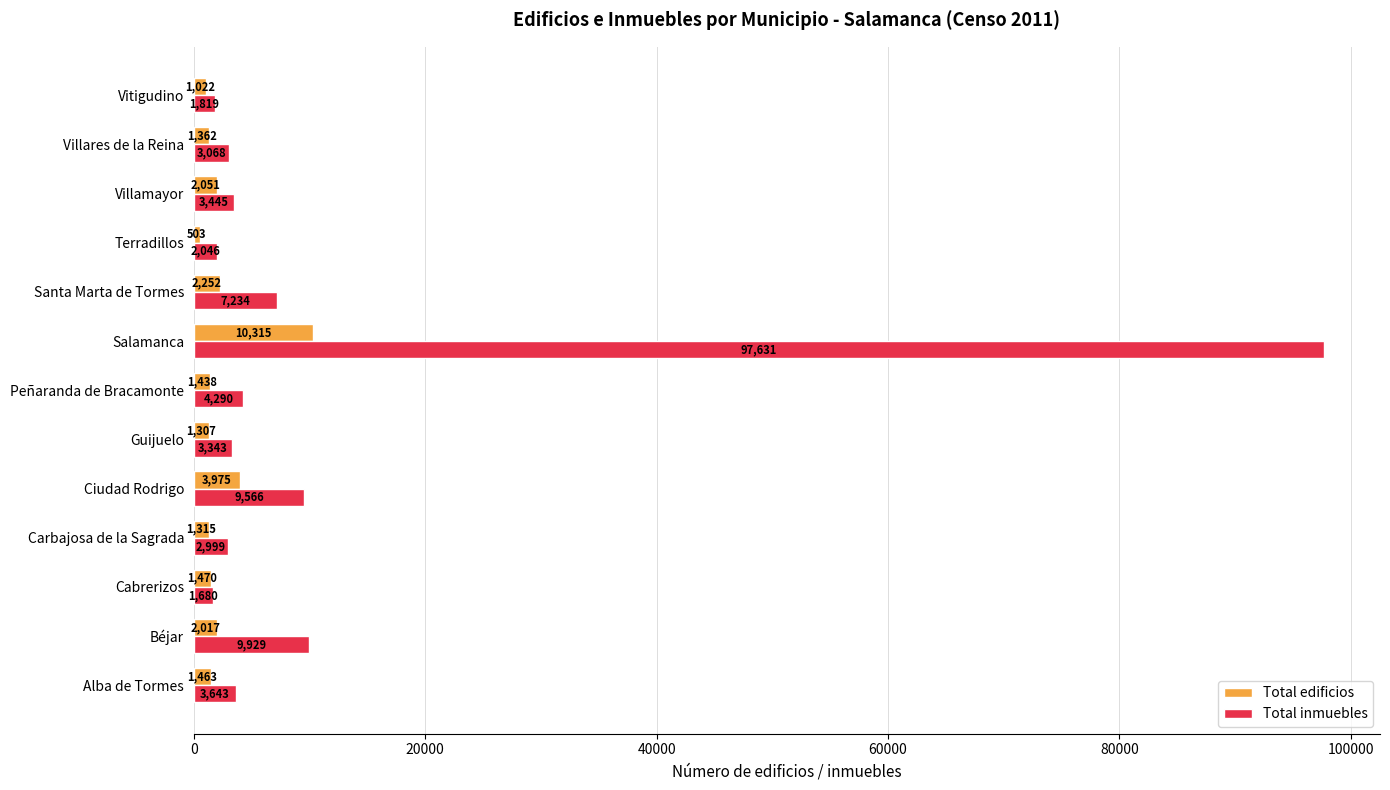

List the series in order of their peak value, highest first.

Total inmuebles, Total edificios